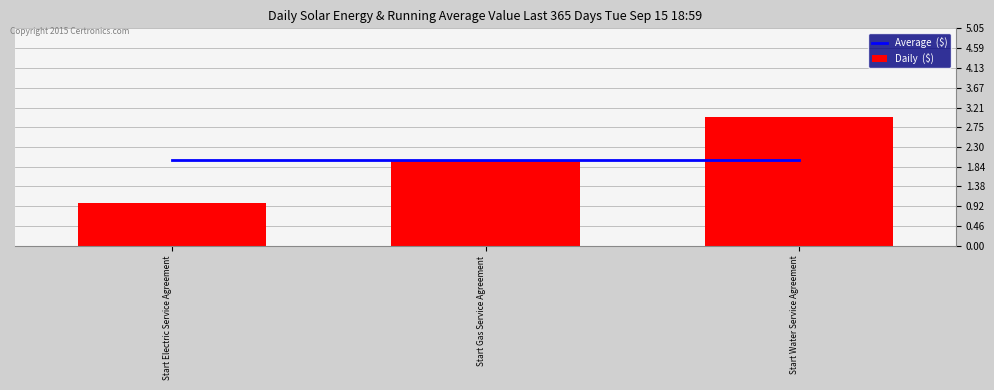

At which category is the sum across all series the highest?

Start Water Service Agreement